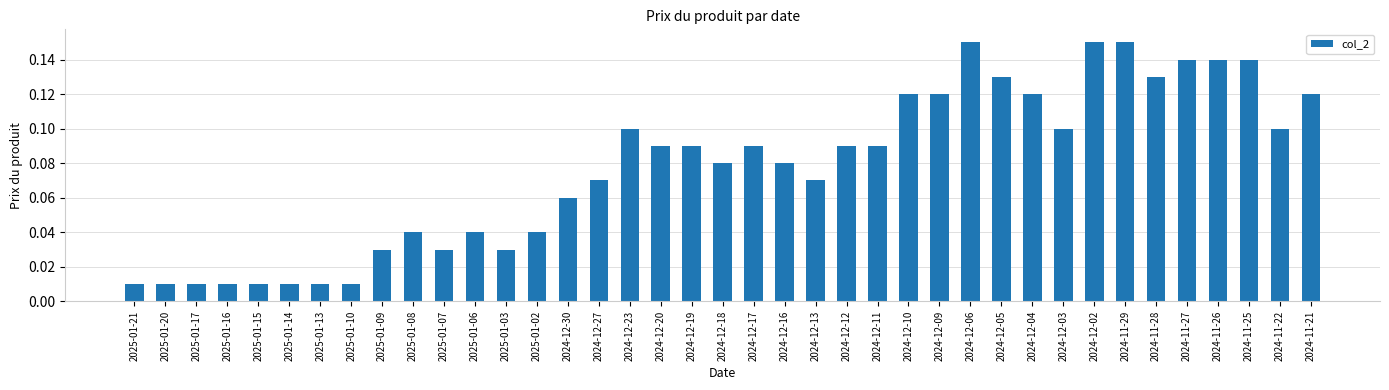

Is it true that the value at 2024-12-13 is 0.1?

True